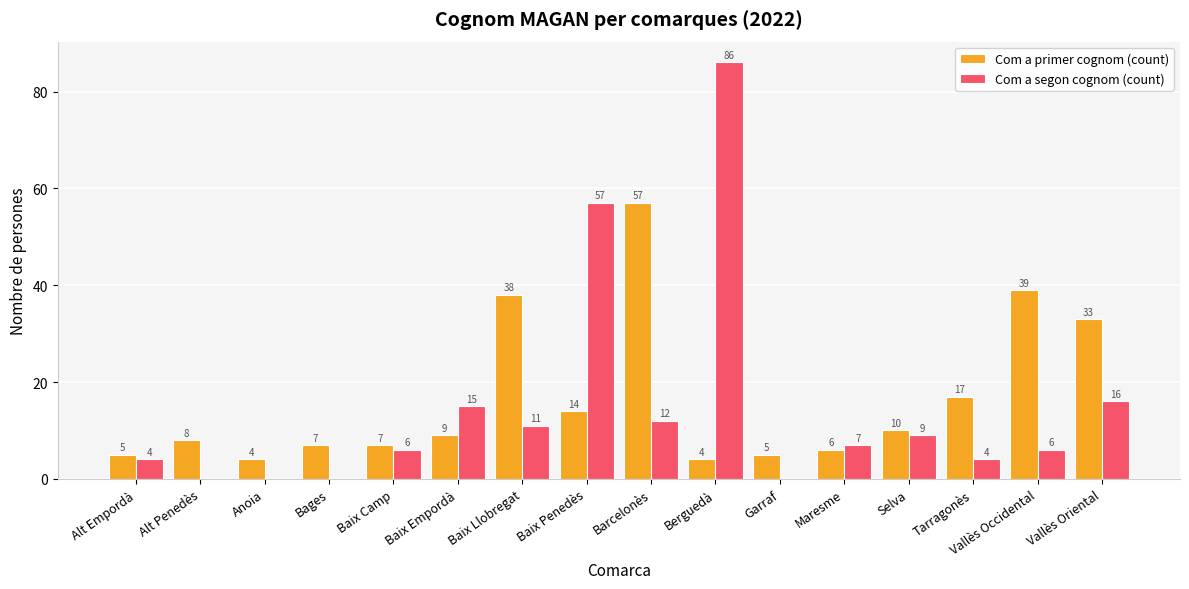

What is the total value across all series at Selva?

19